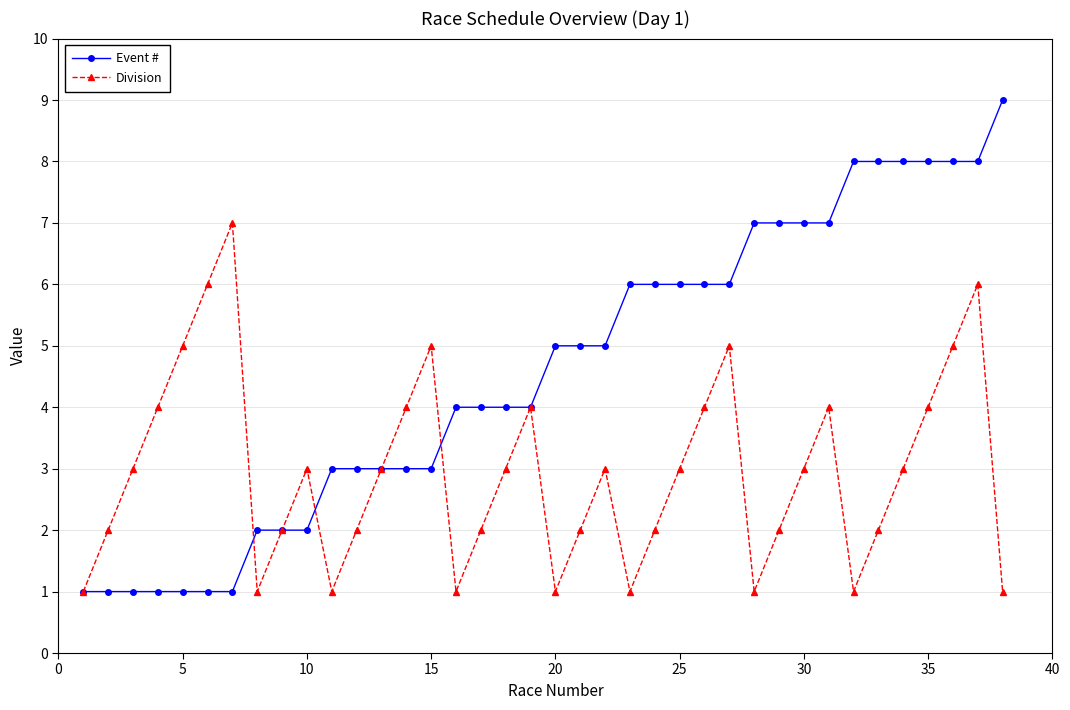

Which series has the widest spread of values?

Event #